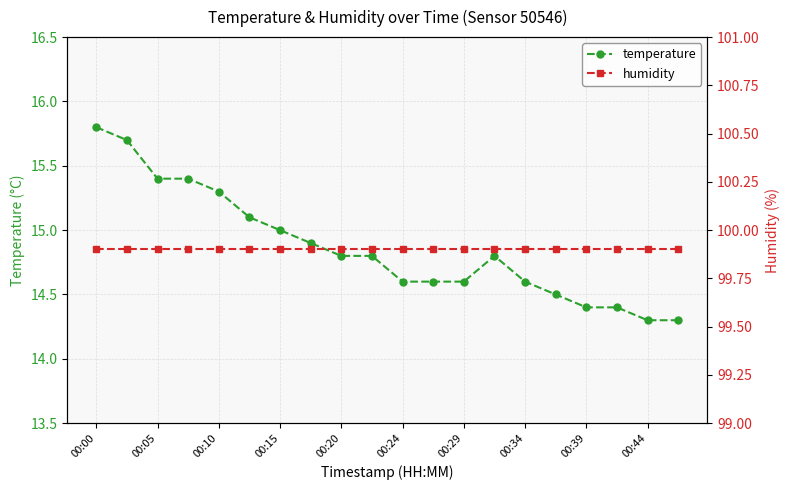

The temperature series shows 14.8 at 00:20. True or false?

True